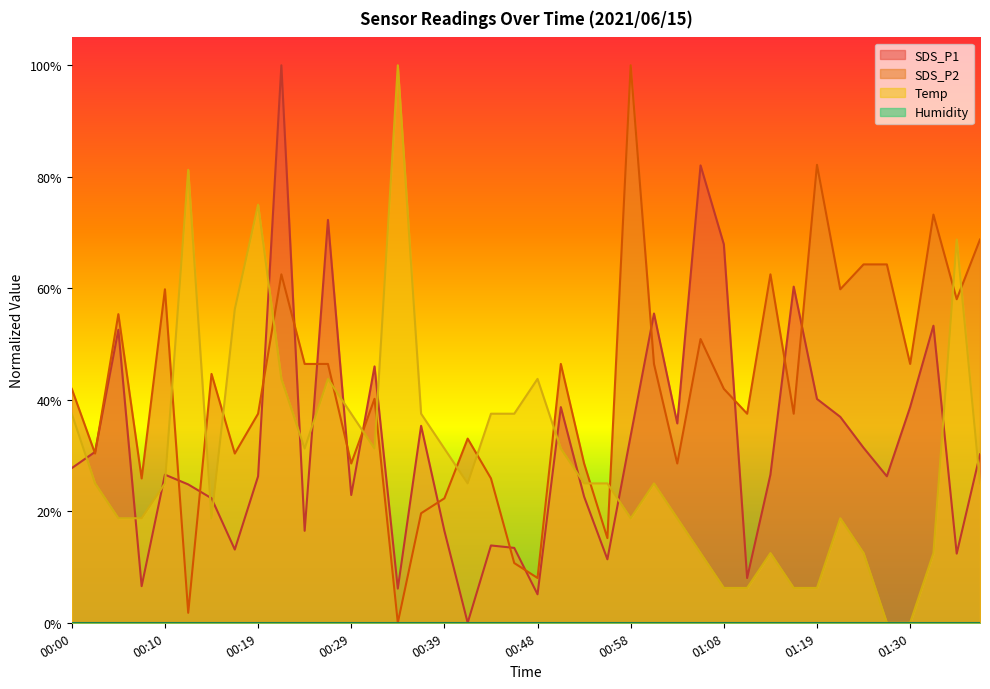

At which category does SDS_P1 reach its first local peak?

00:05